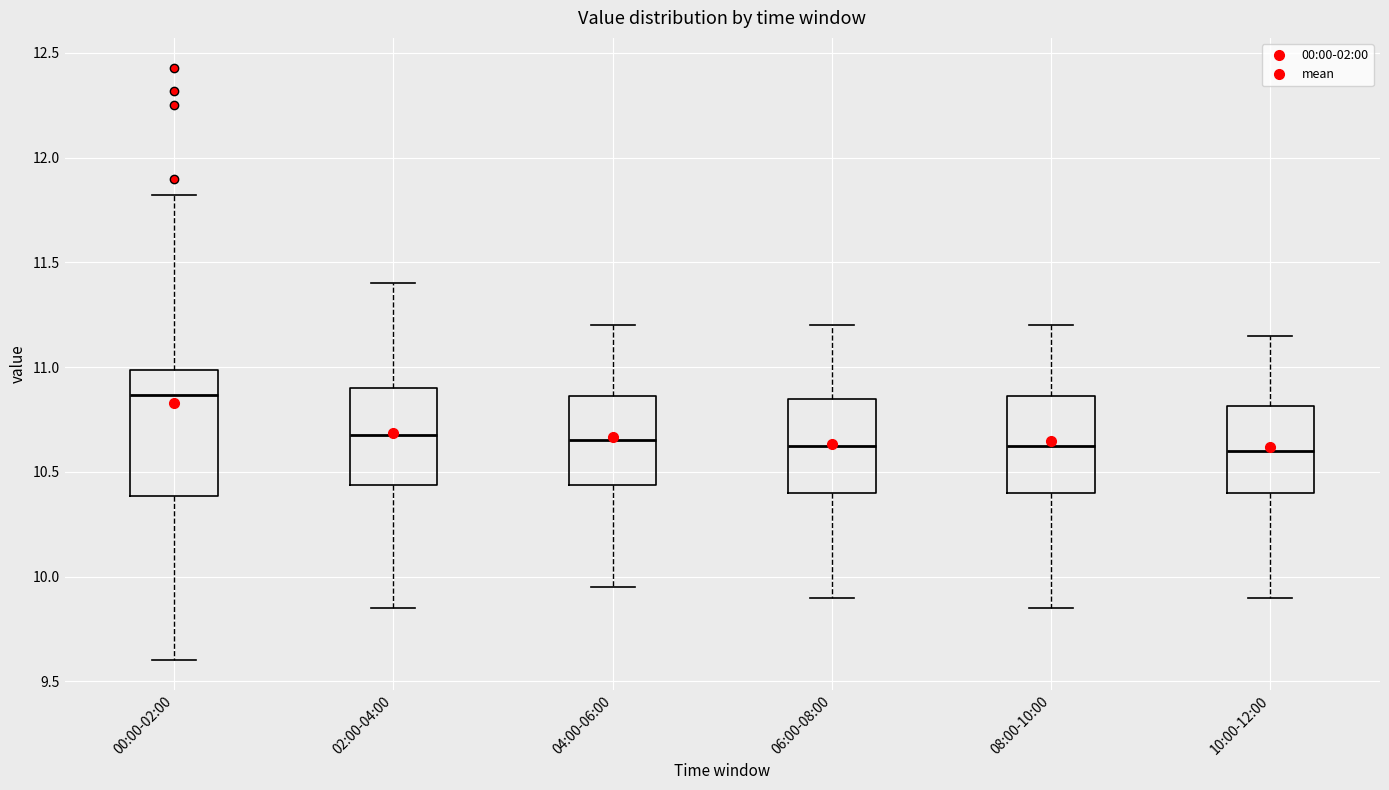

Which box is the tallest, from its lower edge to its upper edge?

00:00-02:00